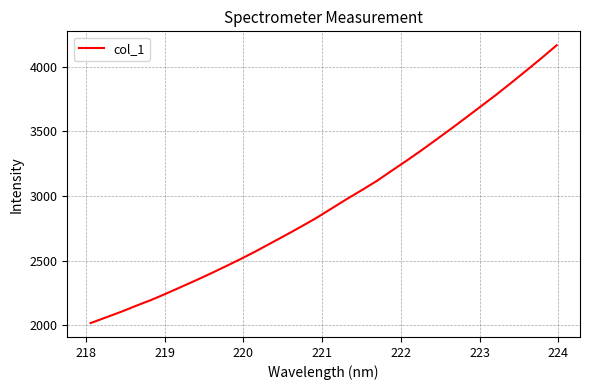

How many lines are shown in the chart?

1